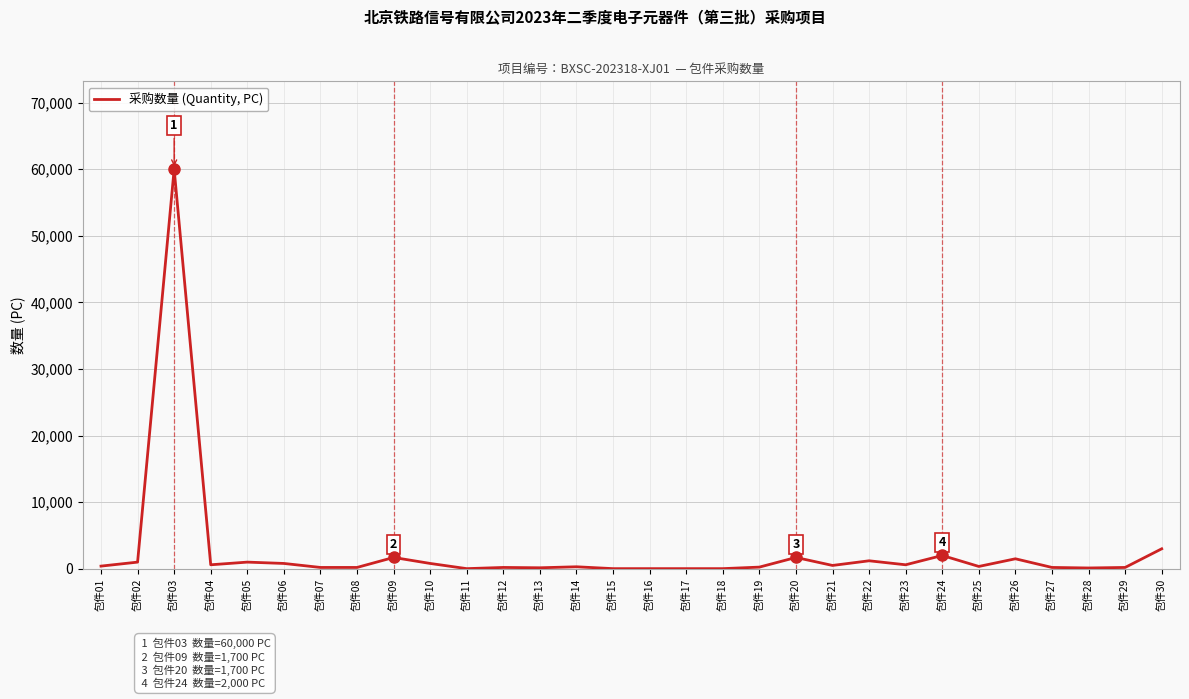

At which category does the data reach its first local peak?

包件03